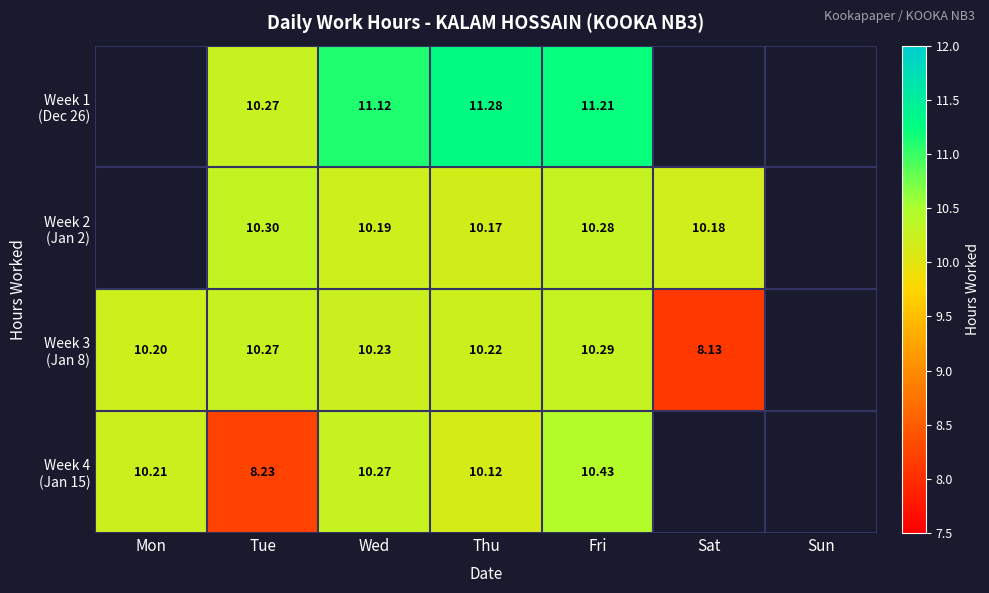

What value does the Week 2 (Jan 2) series have at Fri?

10.3